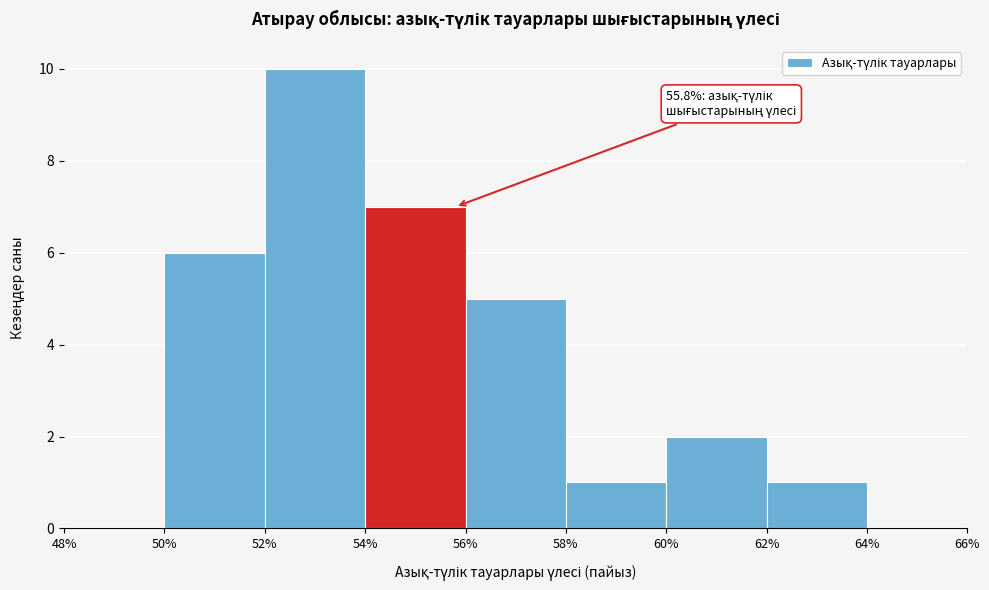

Which range on the x-axis has the tallest bar?

52% to 54%